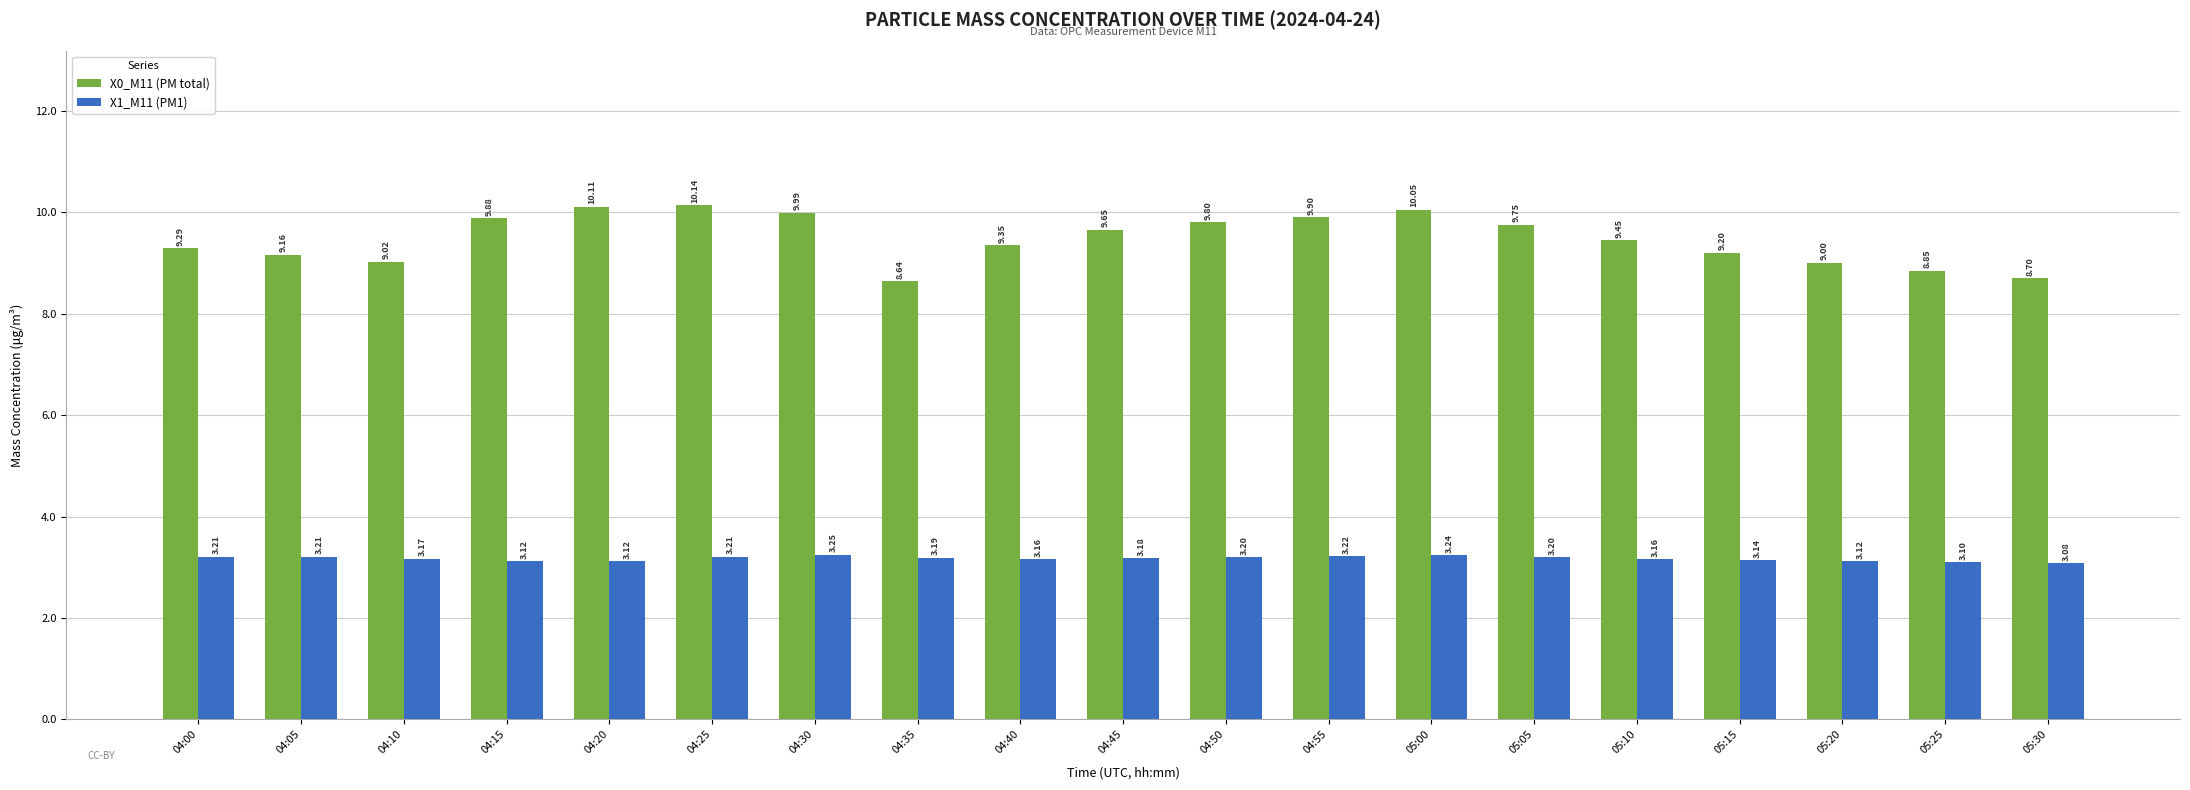

What is the total value across all series at 04:30?

13.2